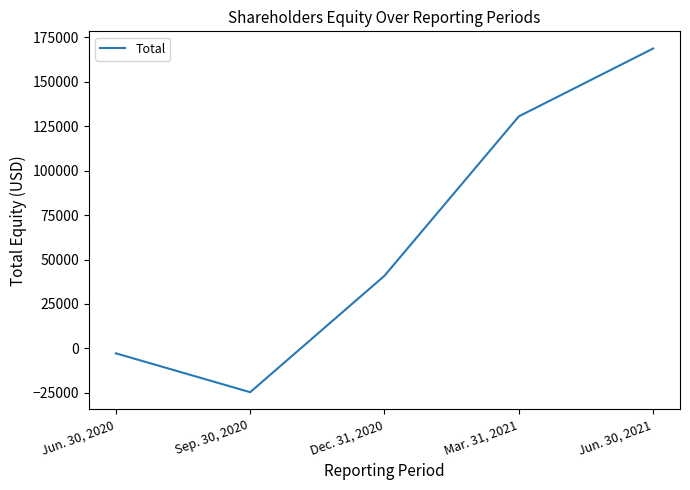

What is the difference between the maximum and second lowest values?

171563